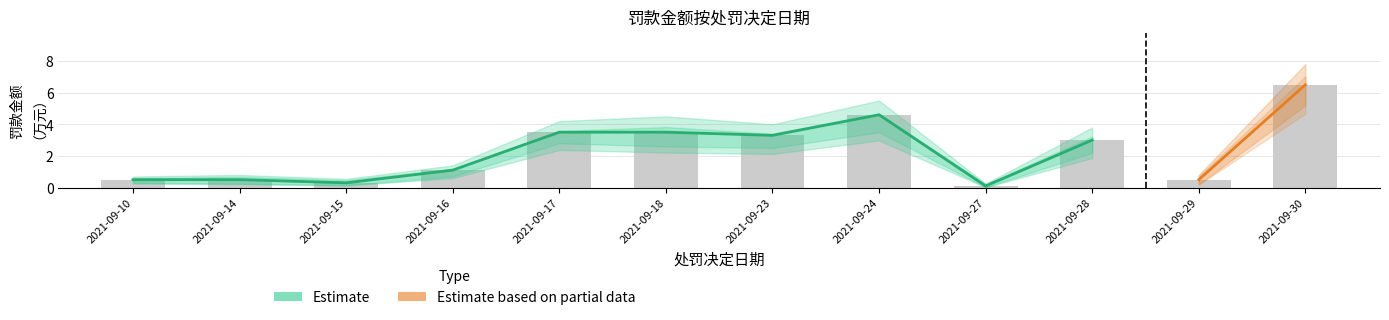

Reading right to left, what are all the values shown in this chart?

6.5	0.5	3.0	0.1	4.6	3.3	3.5	3.5	1.1	0.3	0.5	0.5